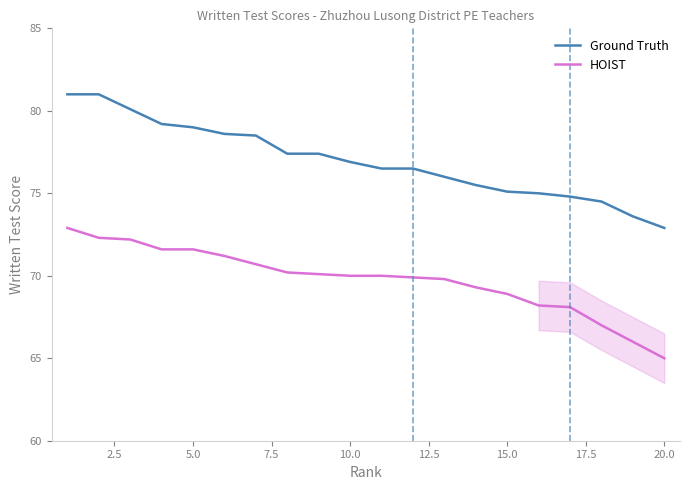

Which series has the largest total across all categories?

Ground Truth